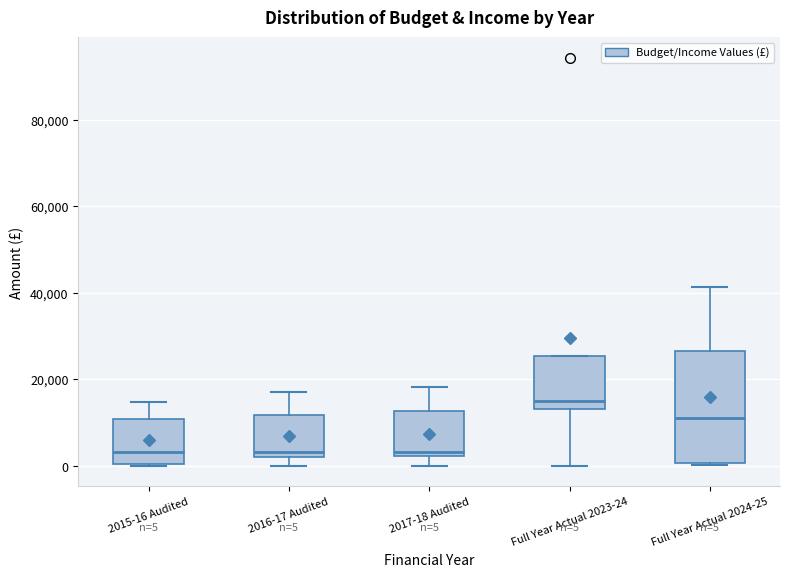

Which box is the tallest, from its lower edge to its upper edge?

Full Year Actual 2024-25